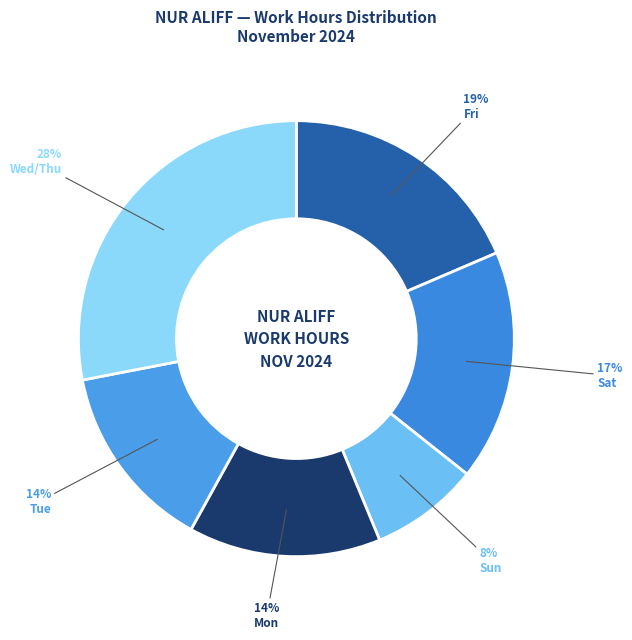

What is the smallest slice in the pie chart?

Sun Nov 24